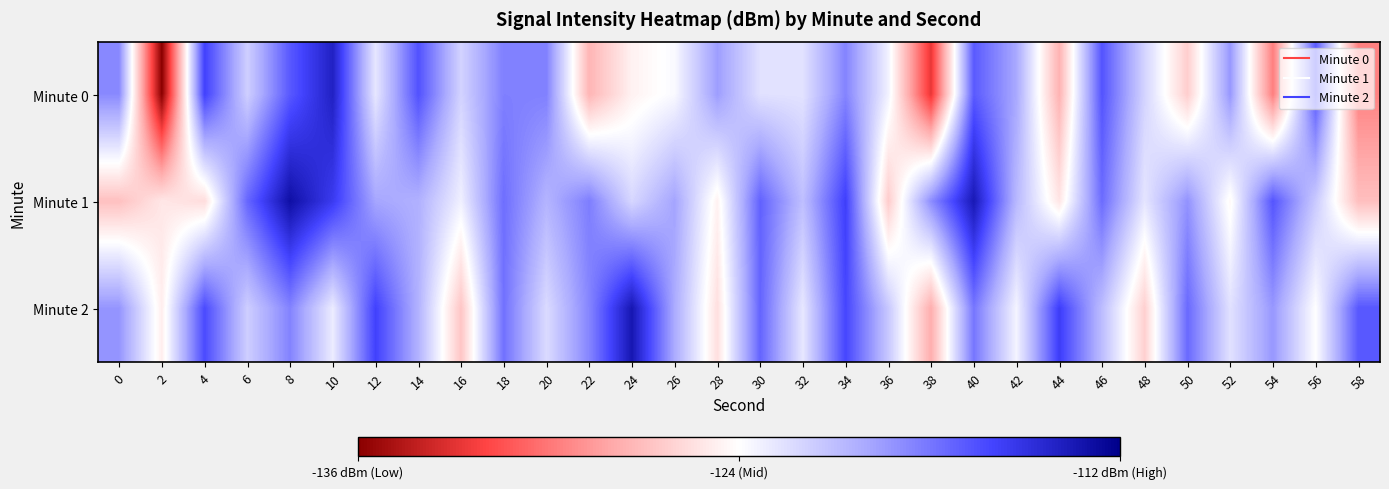

Reading left to right, extract all data points from this chart.

Minute 0: 0=-118.7	2=-135.9	4=-115.9	6=-121.7	8=-116.8	10=-114.0	12=-122.9	14=-116.6	16=-121.9	18=-118.4	20=-118.4	22=-127.5	24=-124.6	26=-123.7	28=-119.5	30=-122.6	32=-122.7	34=-118.5	36=-123.4	38=-132.8	40=-116.9	42=-120.0	44=-127.6	46=-116.6	48=-122.0	50=-126.3	52=-119.3	54=-129.6	56=-116.9	58=-129.6
Minute 1: 0=-126.9	2=-125.1	4=-125.6	6=-117.4	8=-112.9	10=-115.5	12=-119.9	14=-120.3	16=-123.3	18=-117.7	20=-120.5	22=-118.3	24=-122.1	26=-119.8	28=-124.6	30=-117.2	32=-121.0	34=-115.8	36=-126.4	38=-118.9	40=-113.5	42=-120.7	44=-125.2	46=-117.6	48=-122.8	50=-119.1	52=-124.3	54=-116.7	56=-121.5	58=-127.0
Minute 2: 0=-119.2	2=-124.8	4=-116.3	6=-121.7	8=-118.5	10=-123.1	12=-115.9	14=-120.4	16=-126.7	18=-117.8	20=-122.3	22=-118.6	24=-113.4	26=-120.1	28=-125.5	30=-117.3	32=-122.9	34=-116.1	36=-121.4	38=-127.8	40=-118.0	42=-123.5	44=-115.7	46=-120.9	48=-126.2	50=-117.5	52=-122.6	54=-119.3	56=-124.0	58=-116.8